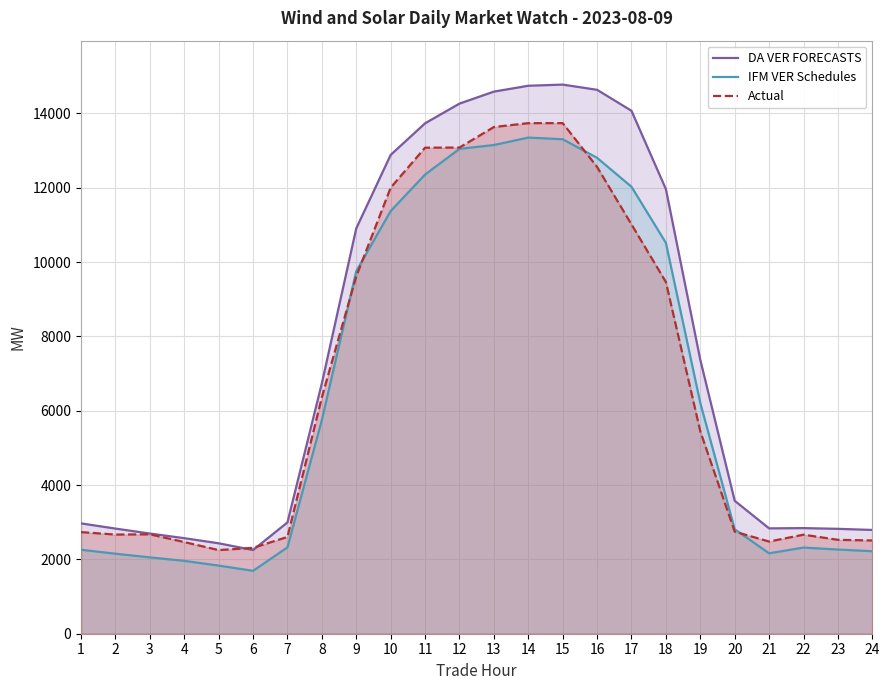

What is the average value of the Actual series?

6848.7